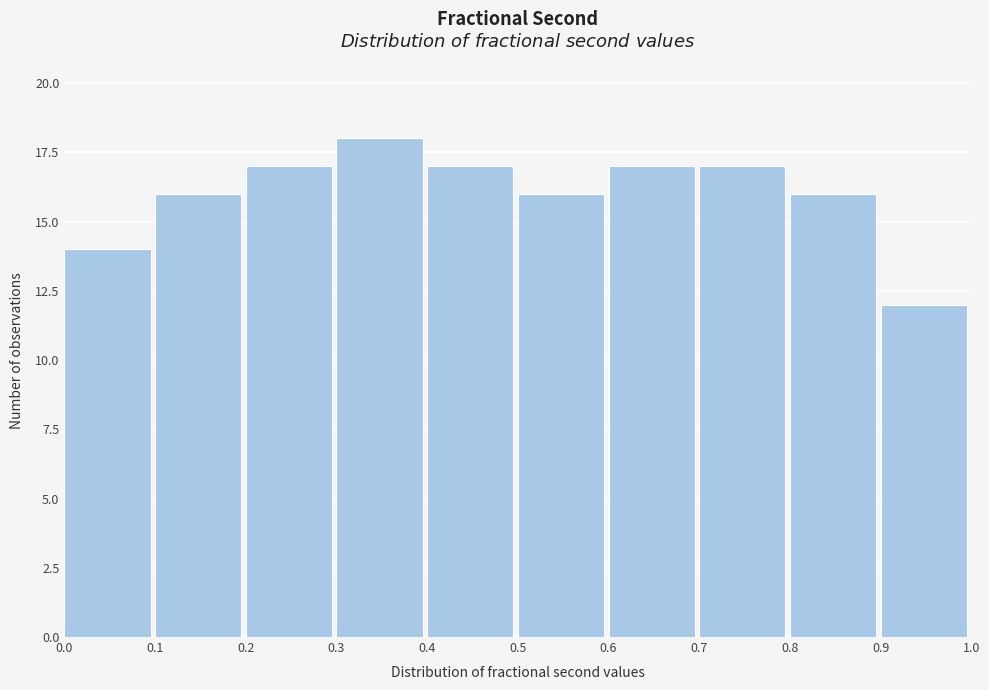

How tall is the bar that spans 0.4 to 0.5 on the x-axis? The values are not printed on the chart, so give them approximately, as read against the axis.

17